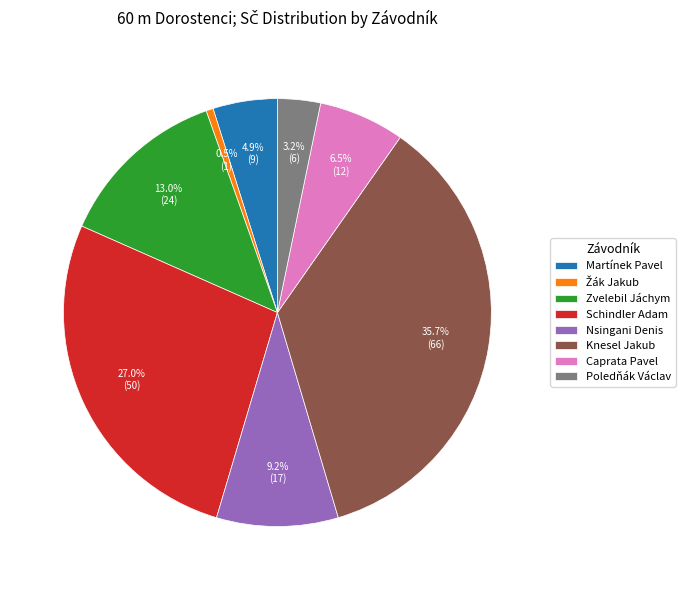

Count the number of slices in the pie.

8